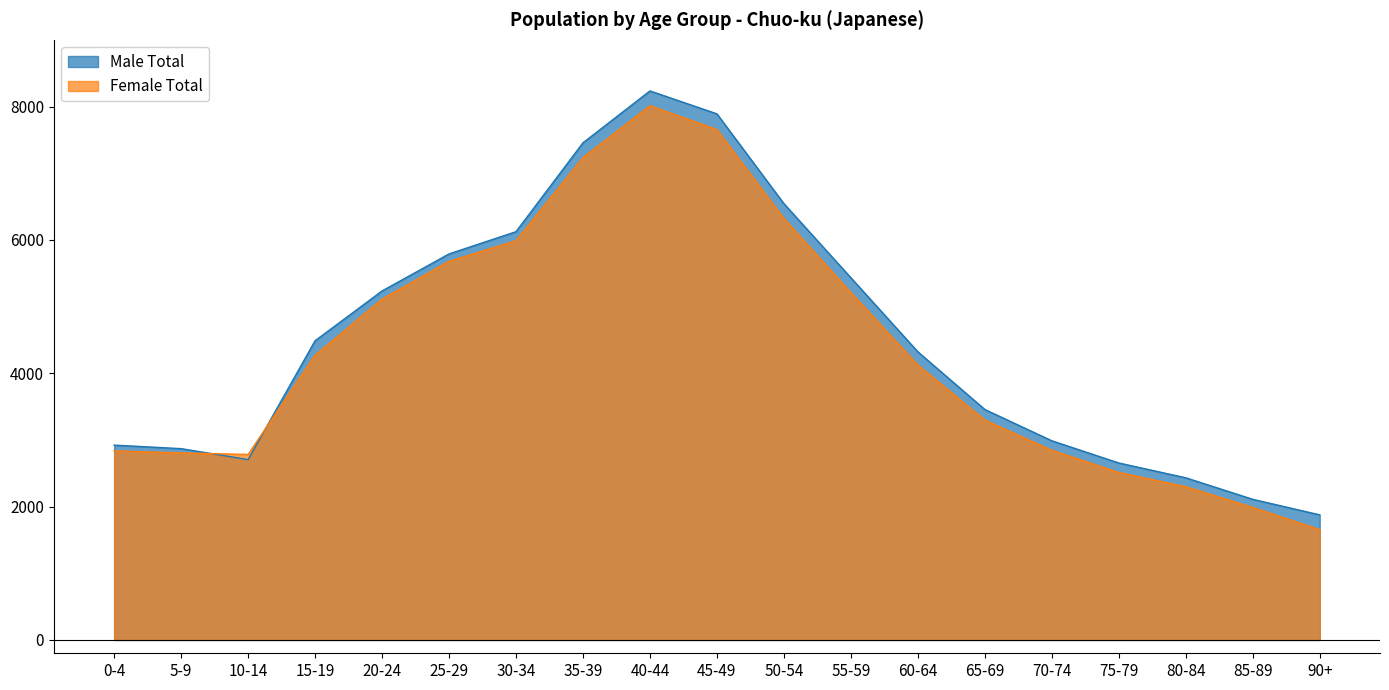

True or false: Male Total and Female Total intersect in this chart.

True